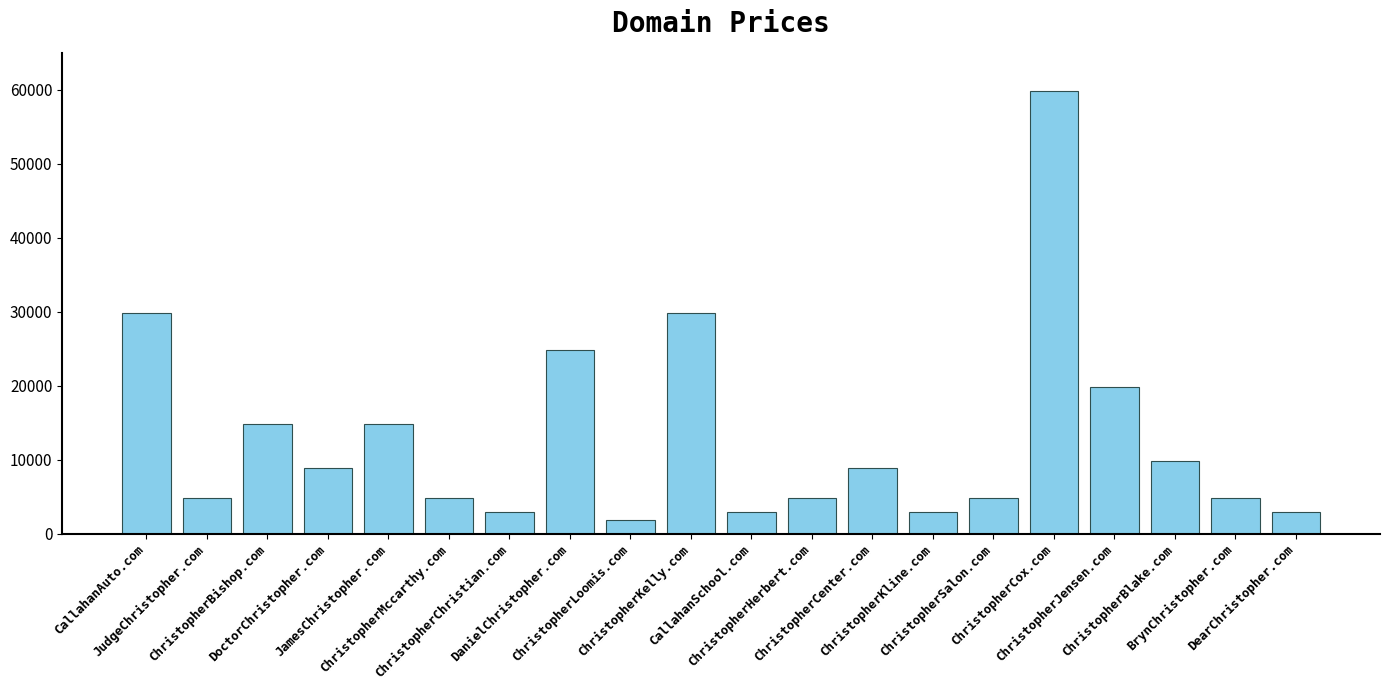

What is the sum of all values?

259760